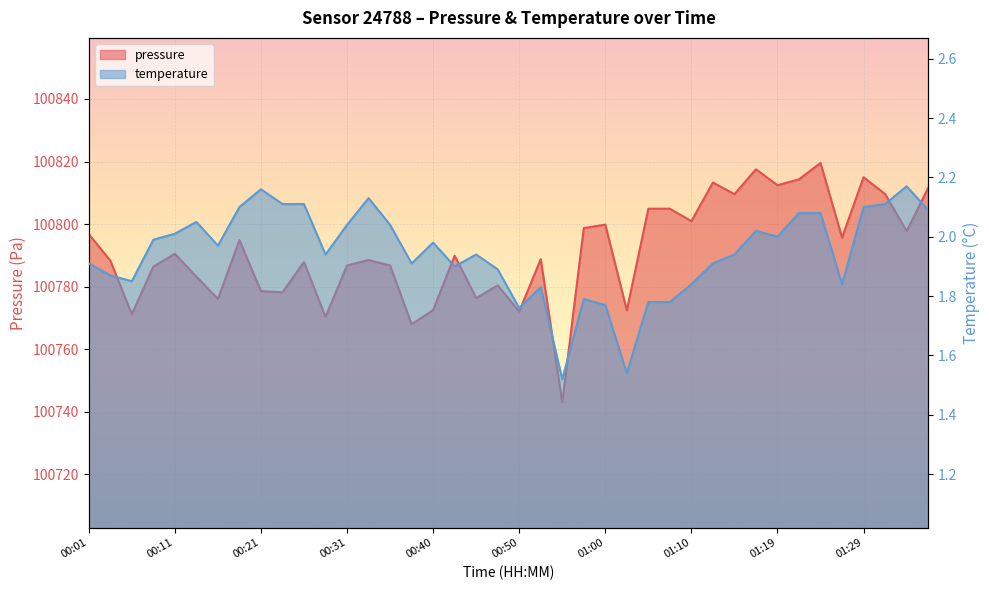

What is the value of the pressure point at the 3rd from the left?

100771.2